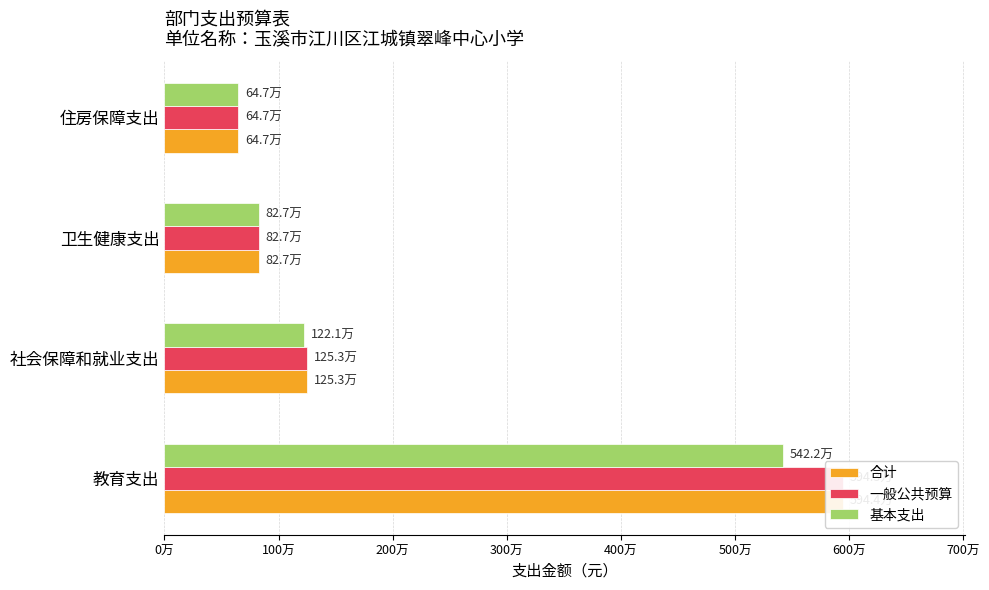

Reading right to left, list all the values displayed in this chart.

合计: 647100.0	827478.2	1252959.7	5944320.9
一般公共预算: 647100.0	827478.2	1252959.7	5943410.8
基本支出: 647100.0	827478.2	1221195.7	5421595.3